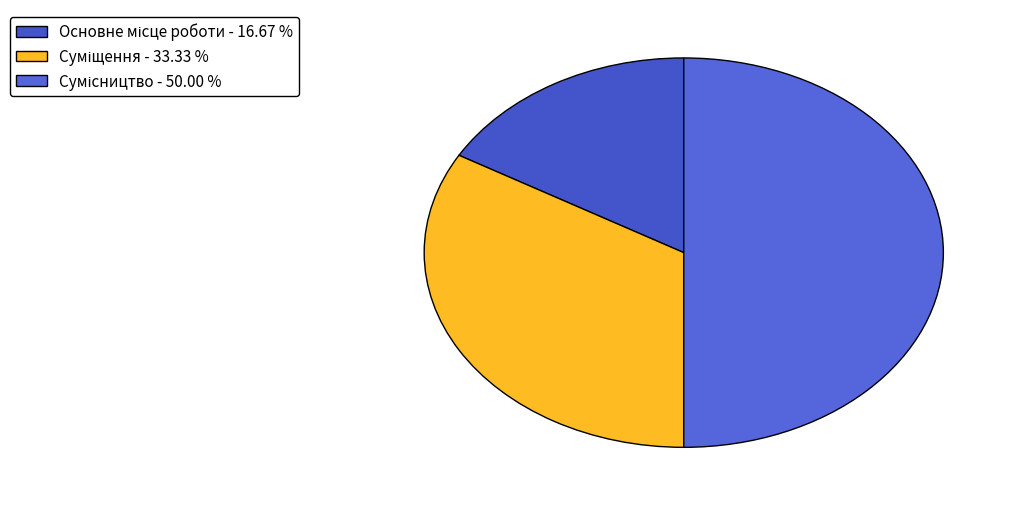

How many segments does this pie chart have?

3